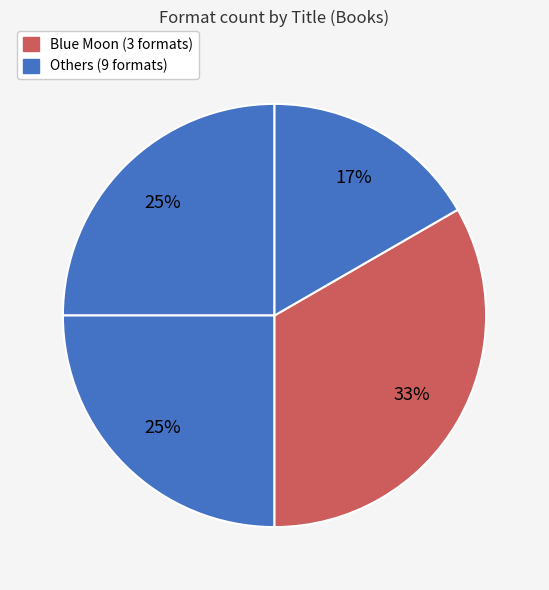

How many segments does this pie chart have?

4